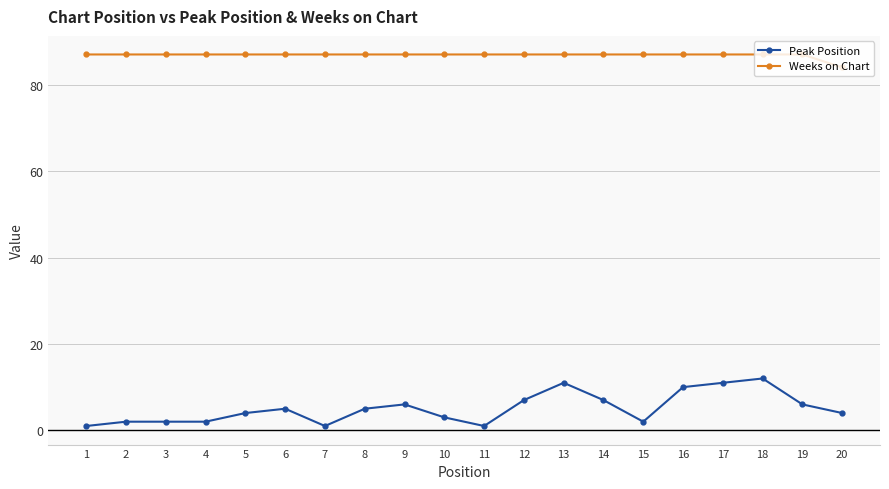

List the series in order of their overall mean, highest first.

Weeks on Chart, Peak Position